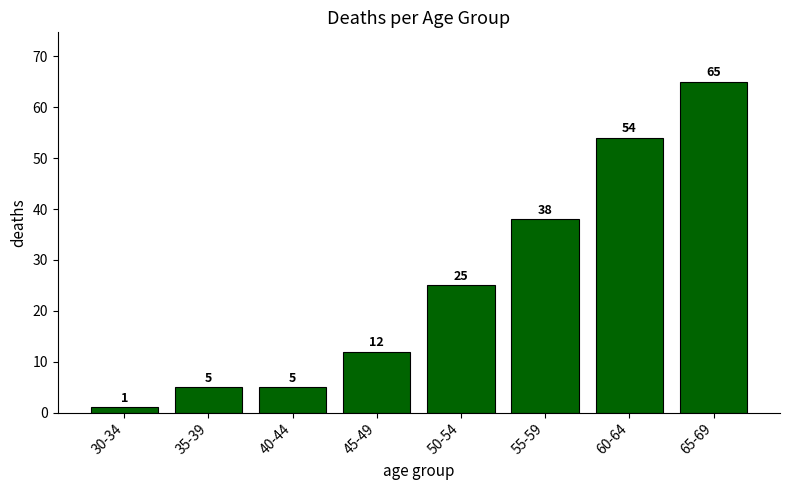

What is the label of the 5th bar from the left?

50-54